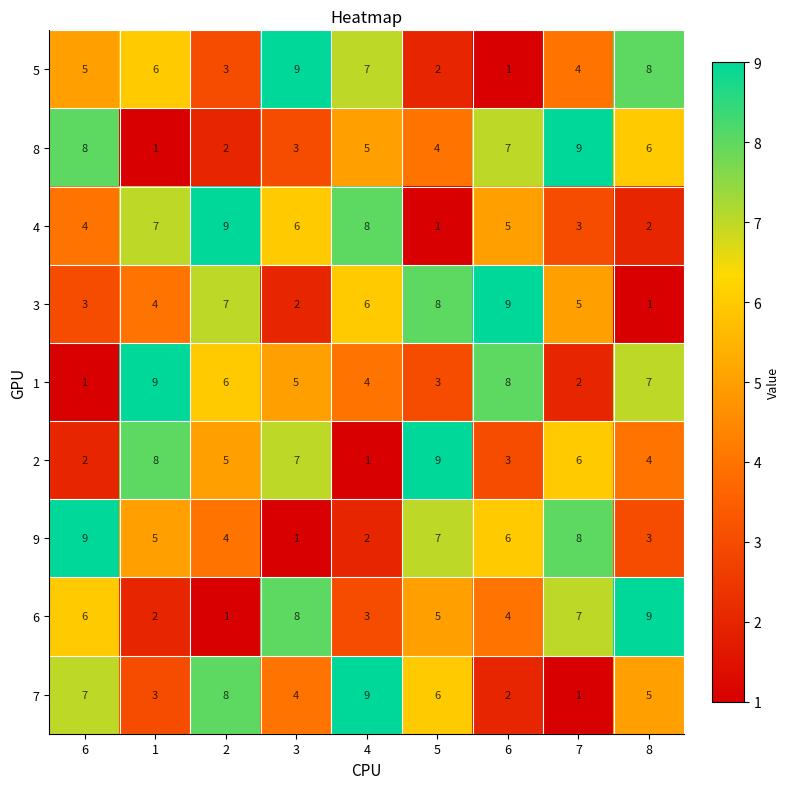

Reading left to right, transcribe all the data shown in this chart.

5: 6=5	1=6	2=3	3=9	4=7	5=2	6=1	7=4	8=8
8: 6=8	1=1	2=2	3=3	4=5	5=4	6=7	7=9	8=6
4: 6=4	1=7	2=9	3=6	4=8	5=1	6=5	7=3	8=2
3: 6=3	1=4	2=7	3=2	4=6	5=8	6=9	7=5	8=1
1: 6=1	1=9	2=6	3=5	4=4	5=3	6=8	7=2	8=7
2: 6=2	1=8	2=5	3=7	4=1	5=9	6=3	7=6	8=4
9: 6=9	1=5	2=4	3=1	4=2	5=7	6=6	7=8	8=3
6: 6=6	1=2	2=1	3=8	4=3	5=5	6=4	7=7	8=9
7: 6=7	1=3	2=8	3=4	4=9	5=6	6=2	7=1	8=5